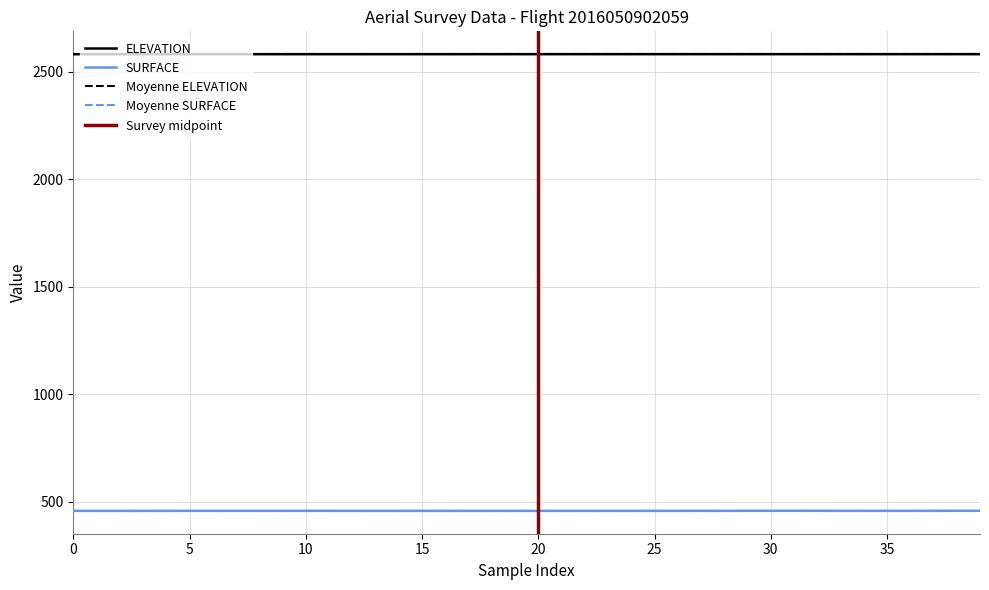

Count the ELEVATION values in the range 2582 to 2583.

40